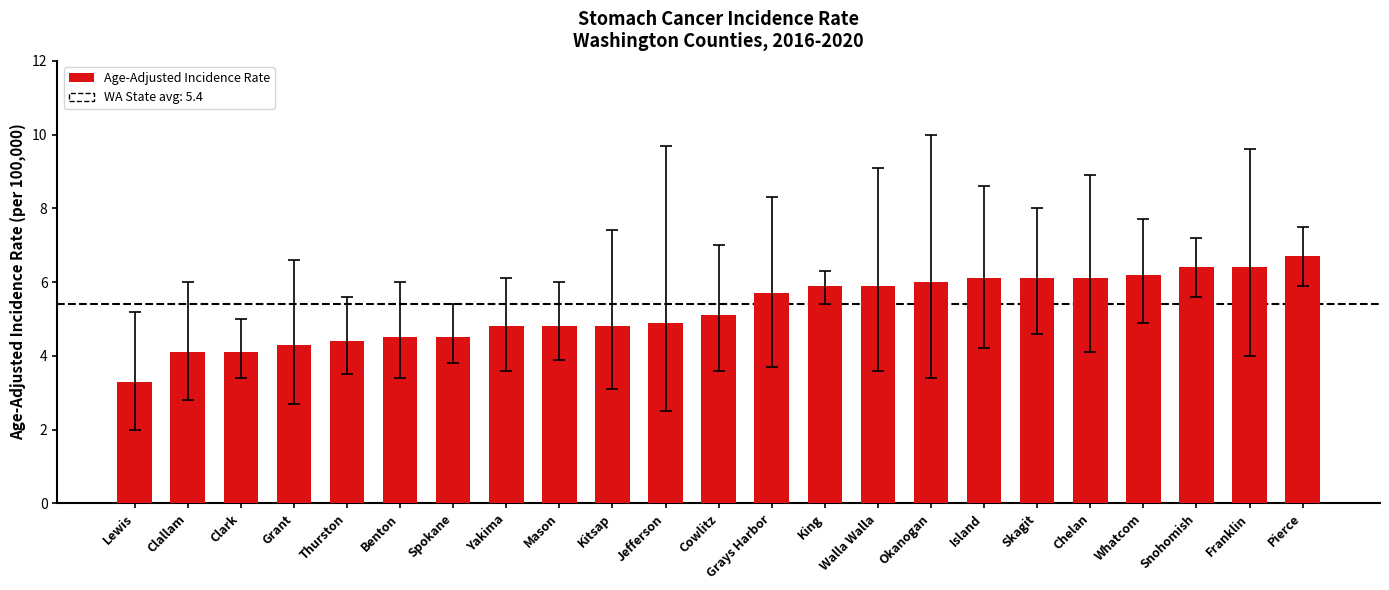

The chart shows a value of 7.4 at Clallam. True or false?

False